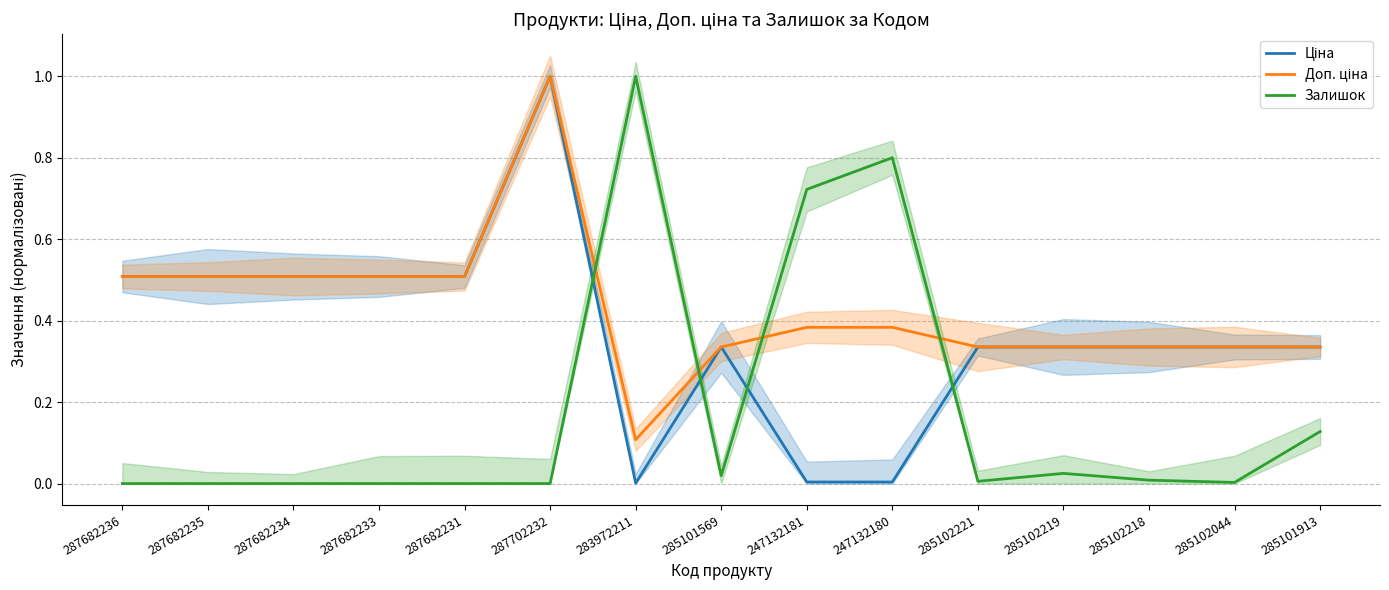

List the series in order of their overall mean, lowest first.

Залишок, Ціна, Доп. ціна